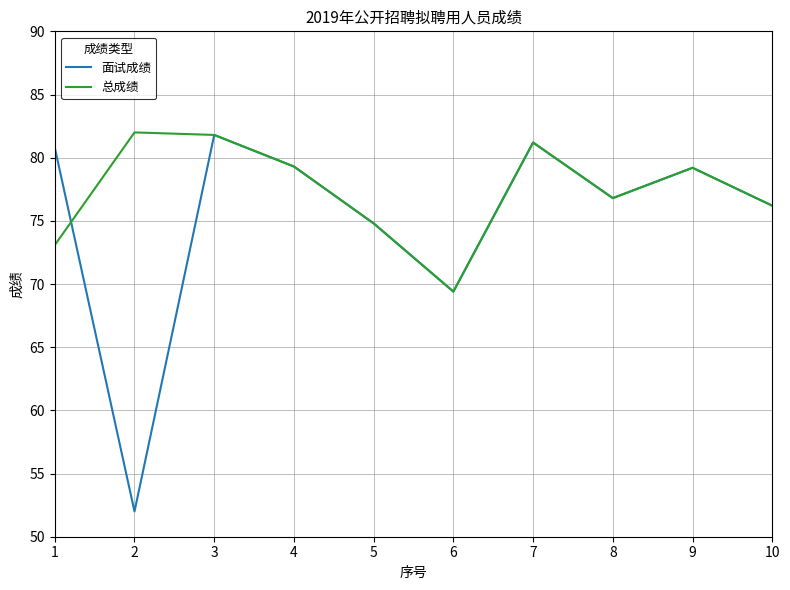

Which series has the widest spread of values?

面试成绩